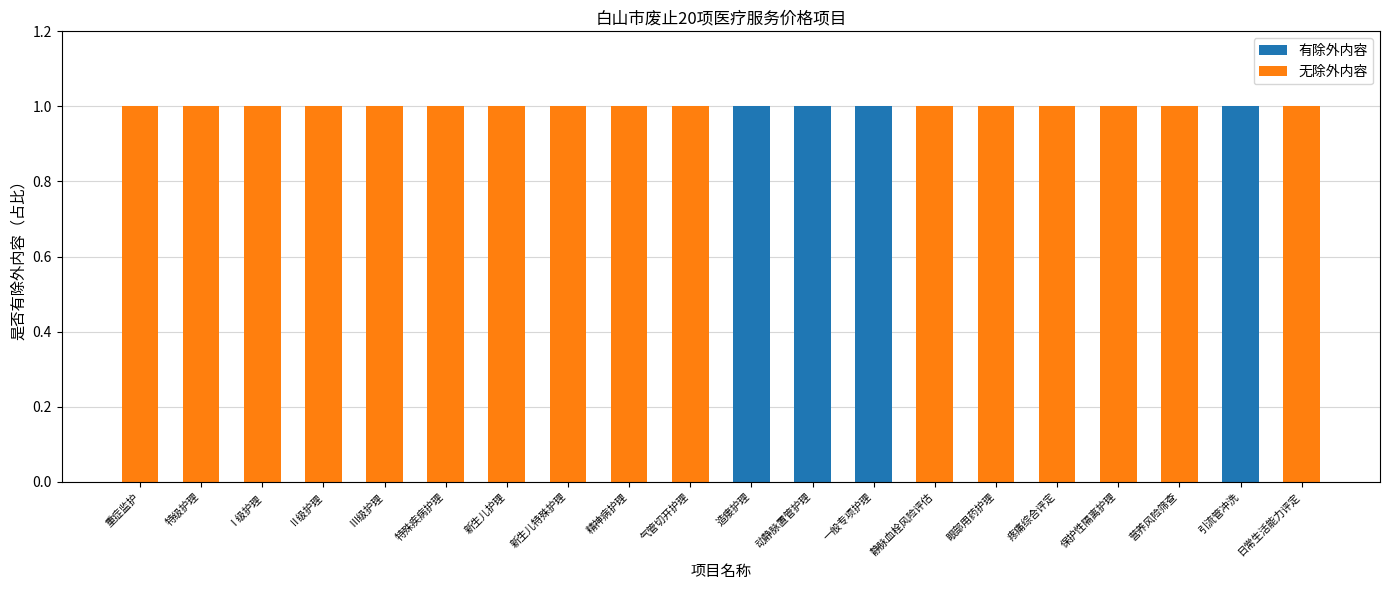

The value of 有除外内容 at 重症监护 is -1. True or false?

False